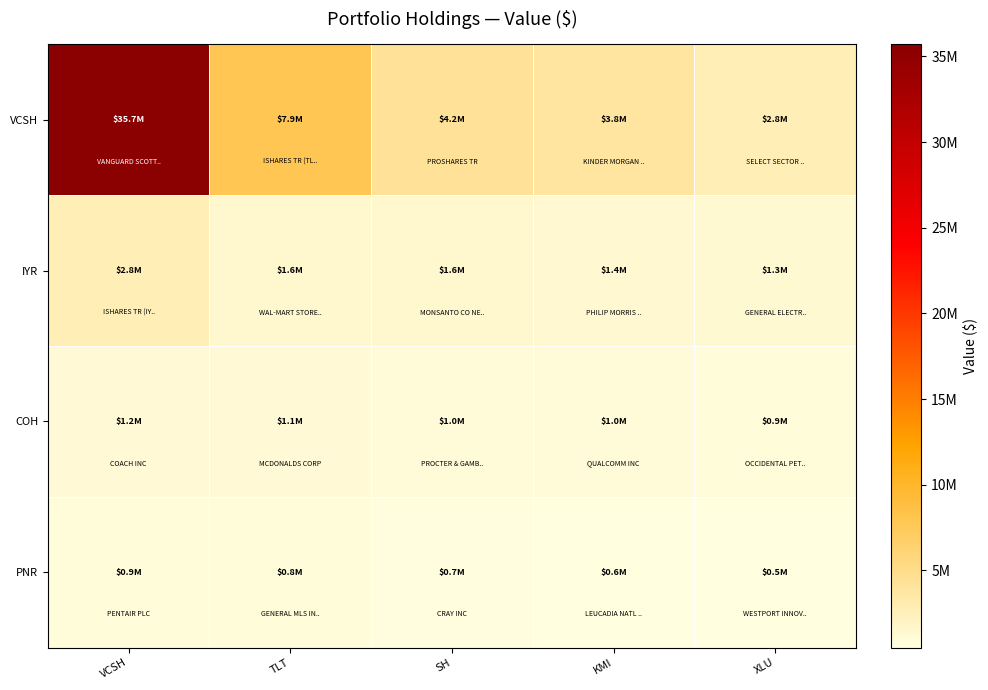

List the series in order of their peak value, lowest first.

PNR, COH, IYR, VCSH